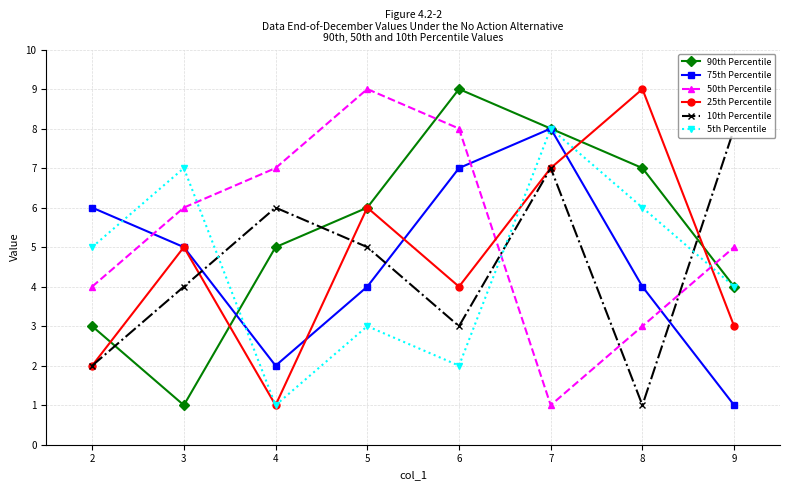

Where is the first local maximum for 25th Percentile?

3